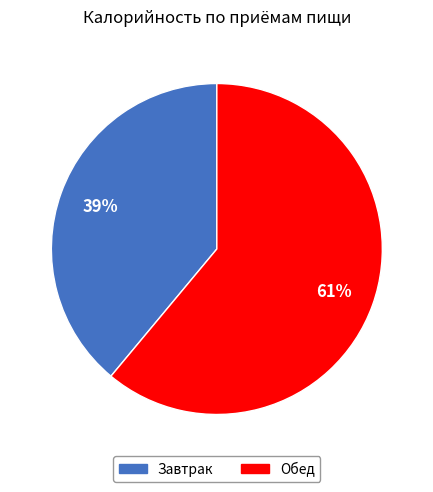

Rank the categories by value from highest to lowest.

Обед, Завтрак